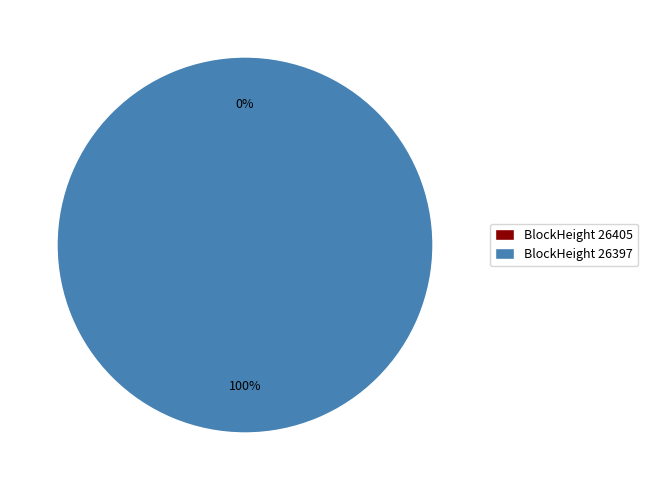

True or false: 26397 accounts for 100% of the total.

True